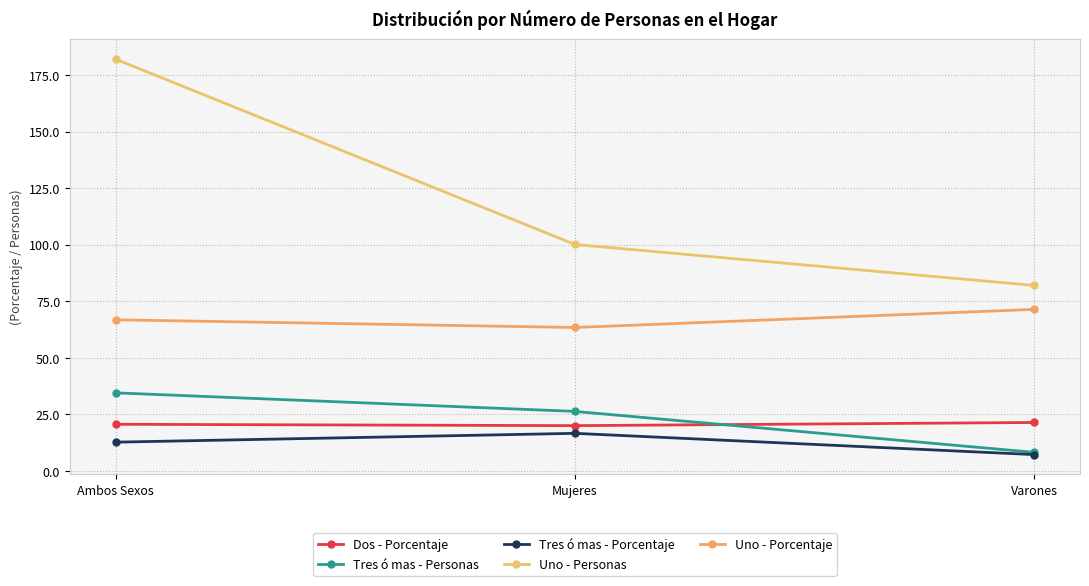

At Ambos Sexos, list the series in order from largest to smallest.

Uno - Personas, Uno - Porcentaje, Tres ó mas - Personas, Dos - Porcentaje, Tres ó mas - Porcentaje